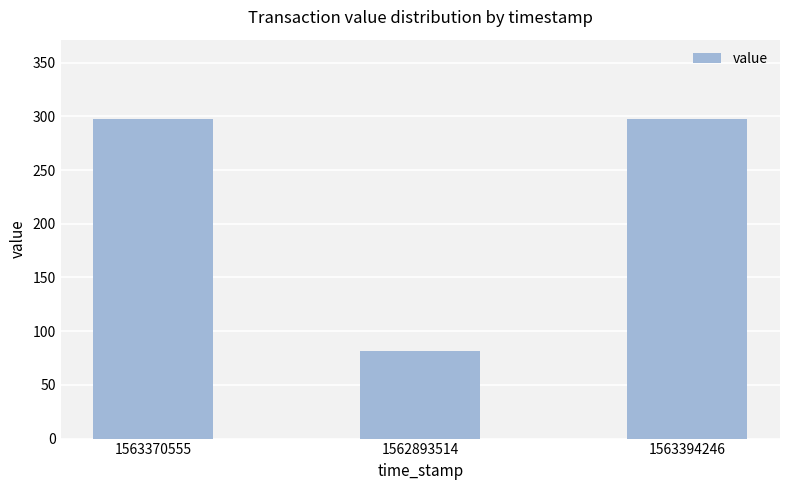

What is the change in value from 1562893514 to 1563394246?

+215.8